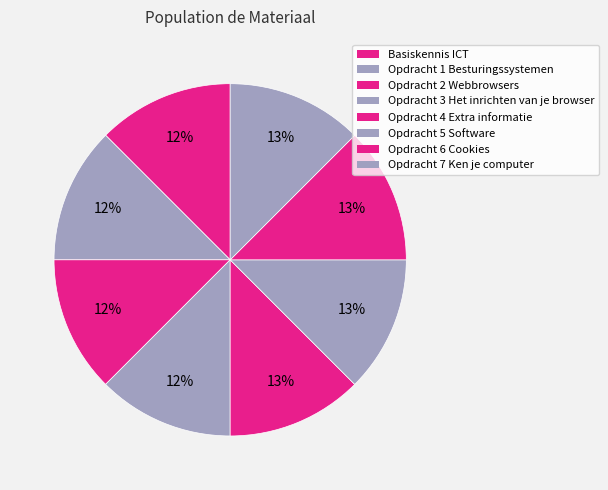

Approximately how many times larger is the value at Opdracht 7 Ken je computer compared to Opdracht 1 Besturingssystemen?

1.0